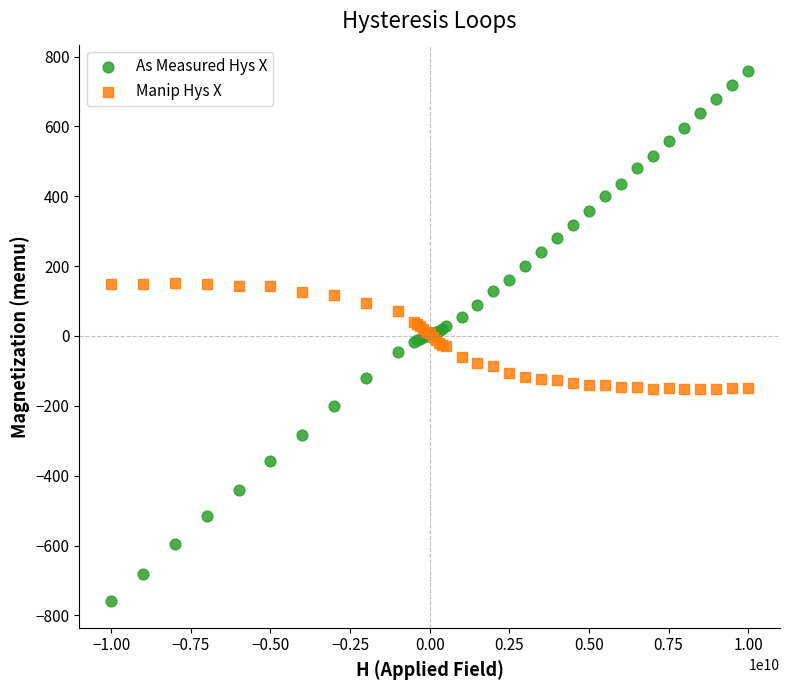

Which series contains the lowest Y value?

As Measured Hys X